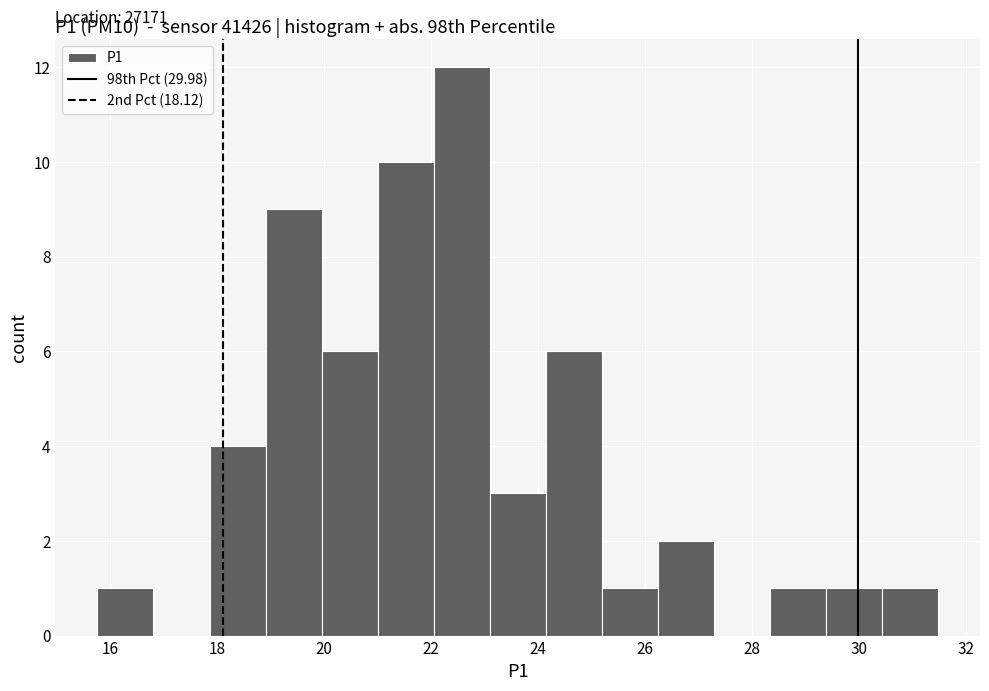

Which range on the x-axis has the tallest bar?

22.0 to 23.2